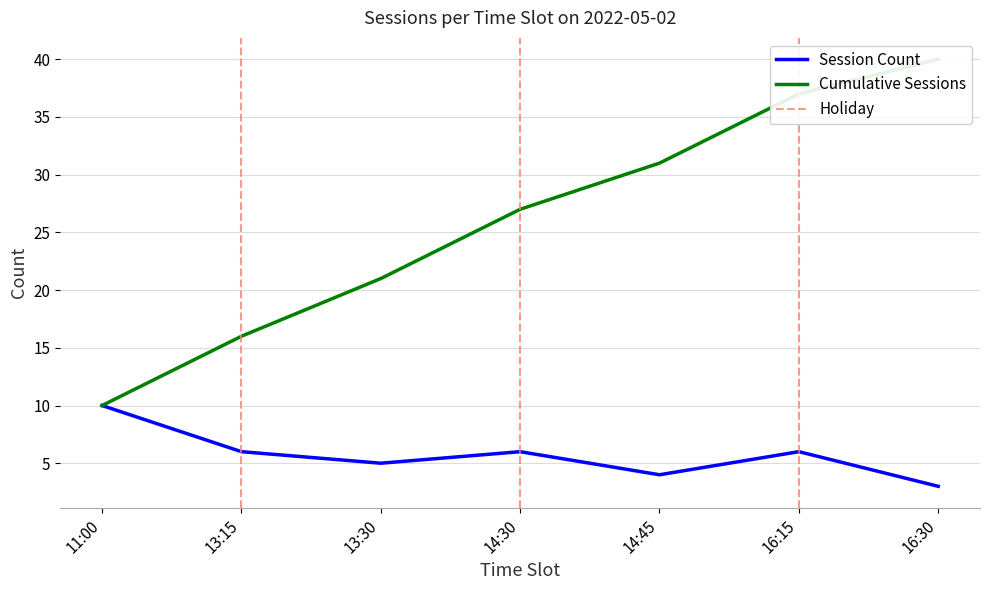

True or false: Session Count has a value of 7 at 13:30.

False